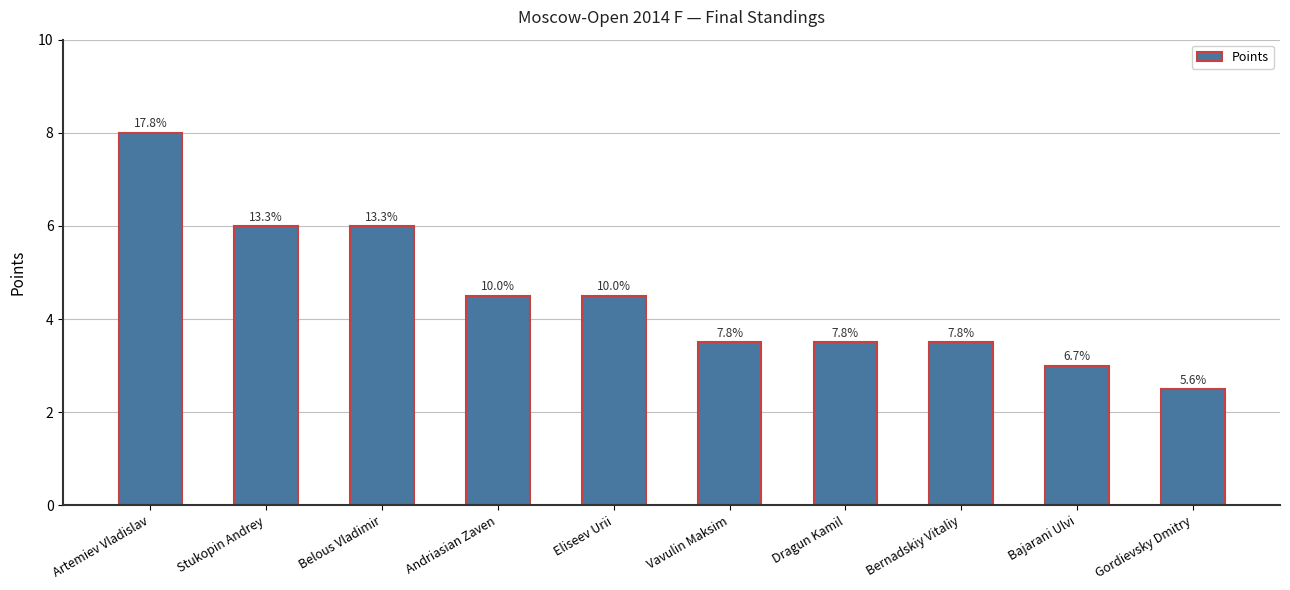

Rank the categories by value from lowest to highest.

Gordievsky Dmitry, Bajarani Ulvi, Vavulin Maksim, Dragun Kamil, Bernadskiy Vitaliy, Andriasian Zaven, Eliseev Urii, Stukopin Andrey, Belous Vladimir, Artemiev Vladislav